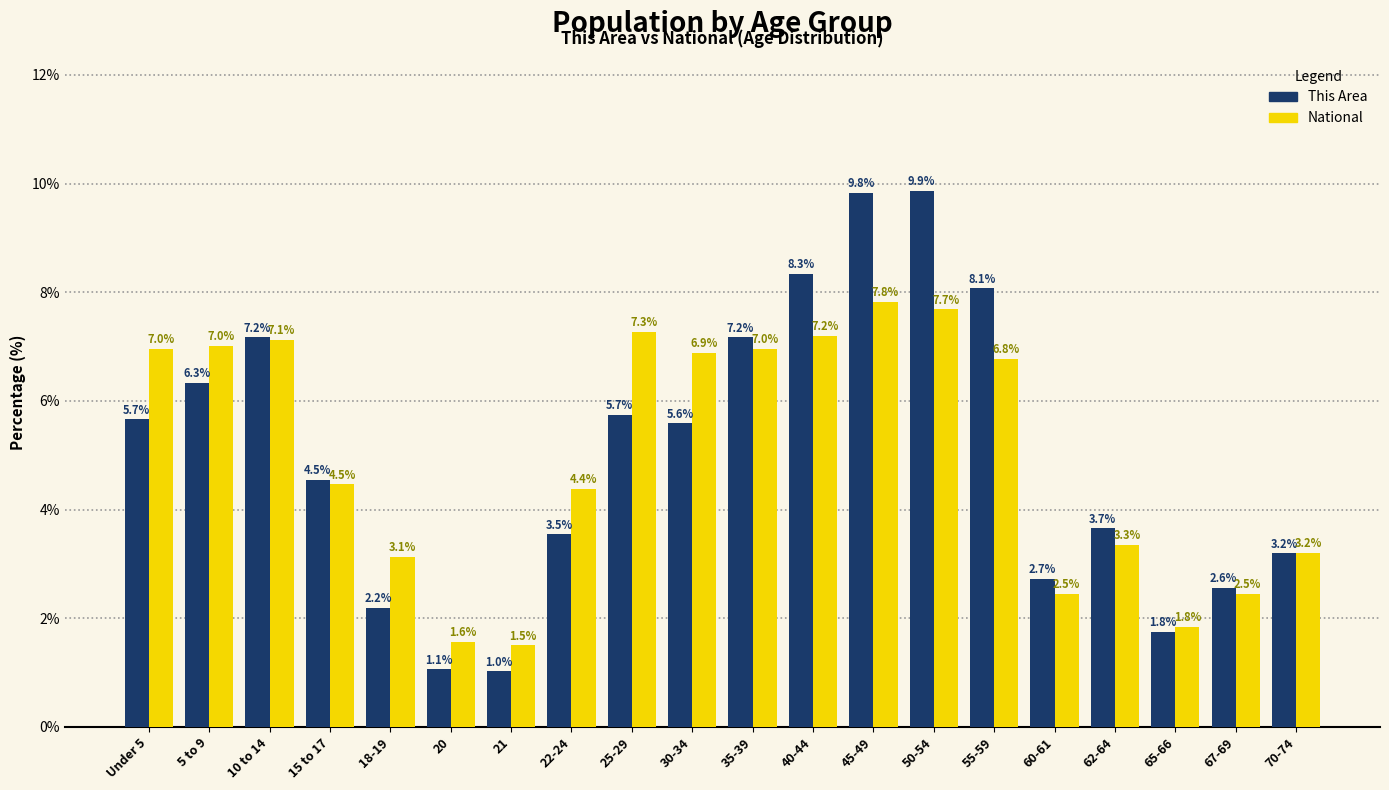

How many values in the National series exceed 6?

10